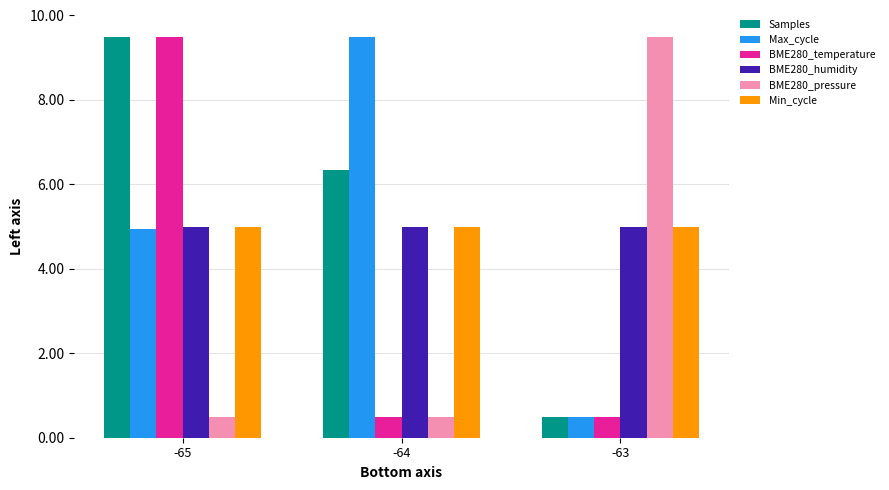

How many distinct data groups are displayed?

6